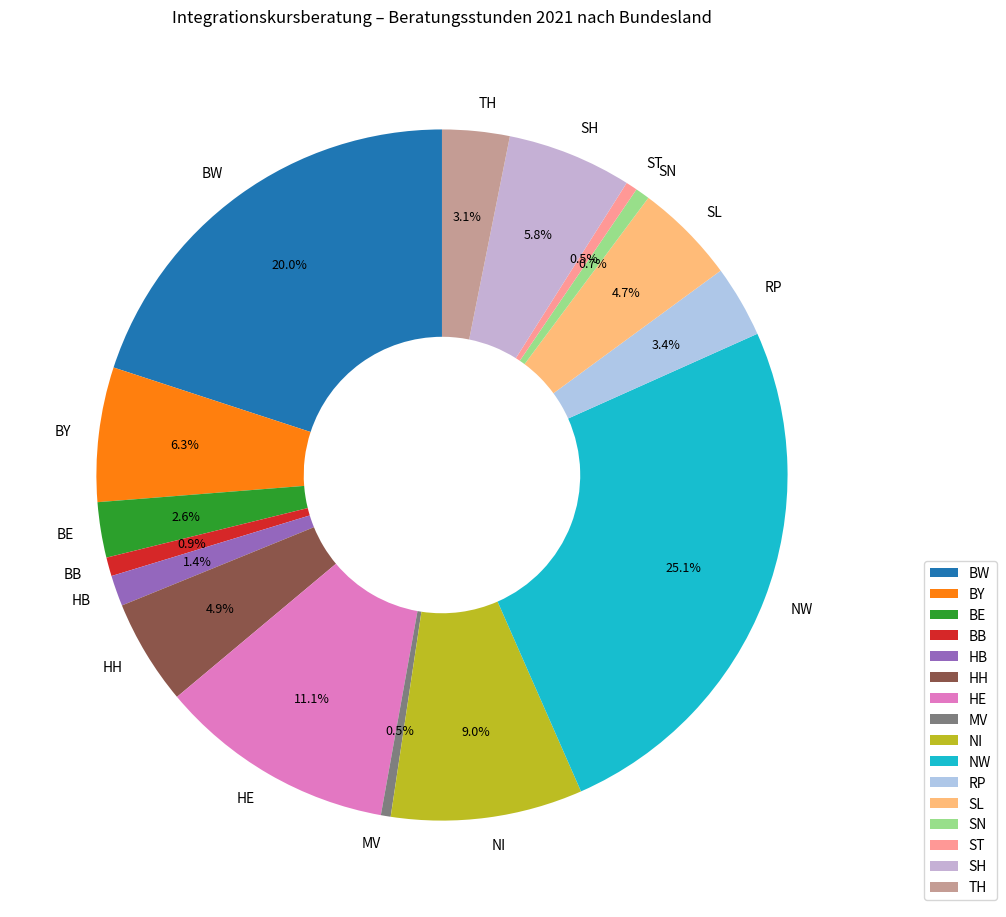

To the nearest percent, what is the difference between the BW and MV slice percentages?

20%